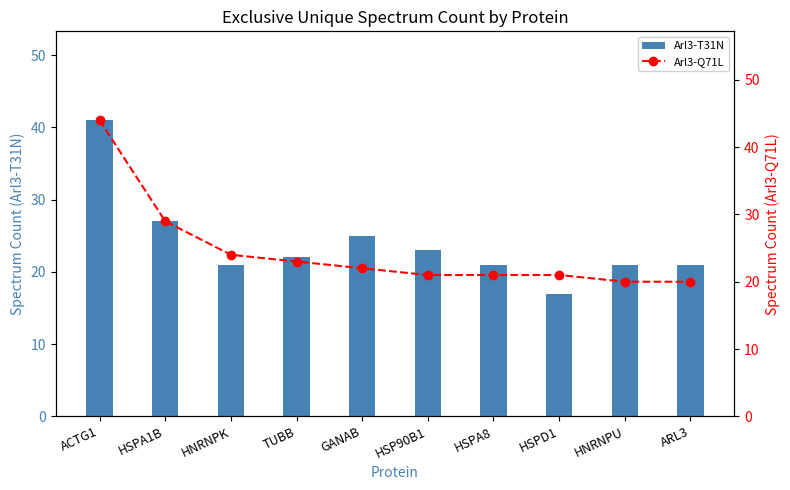

At how many categories does at least one series exceed 26?

2